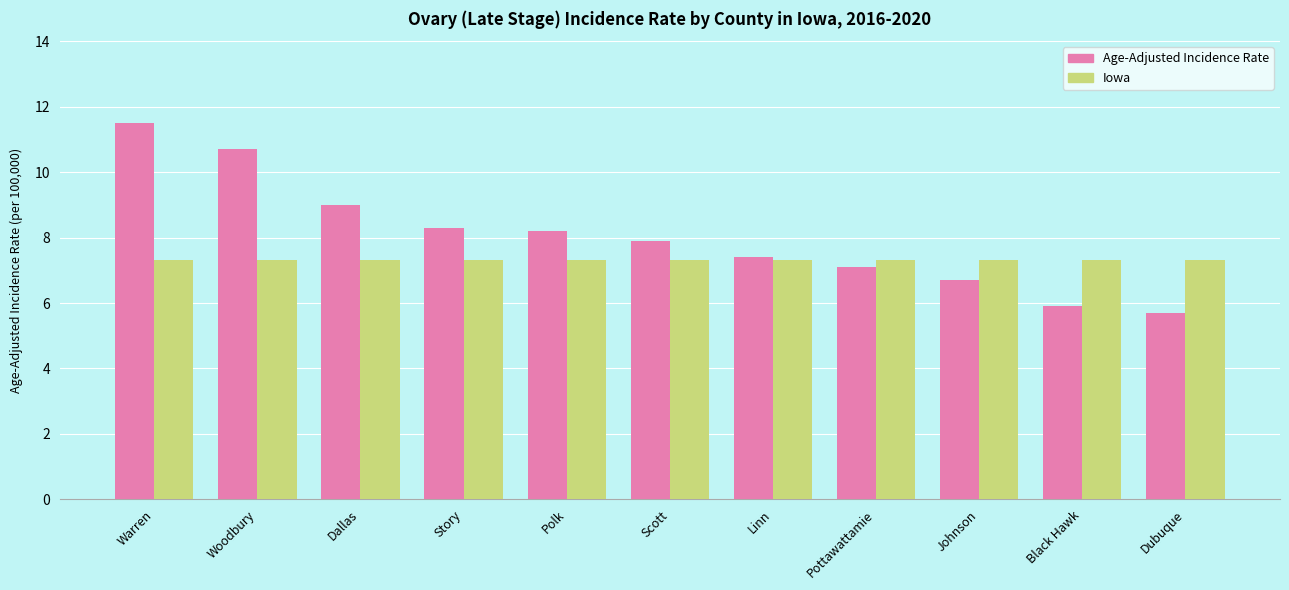

Which label corresponds to the largest value in the chart?

Warren